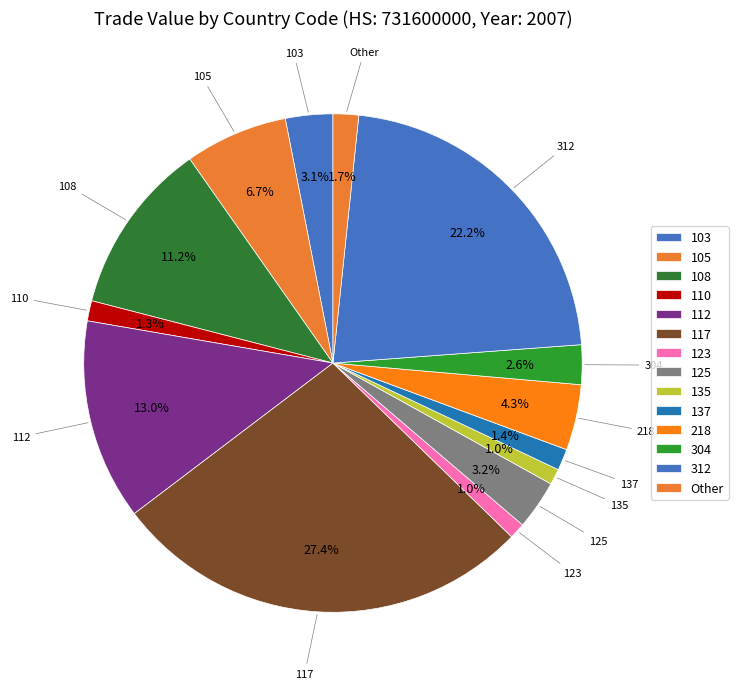

What is the change in value from 125 to 312?

+6143